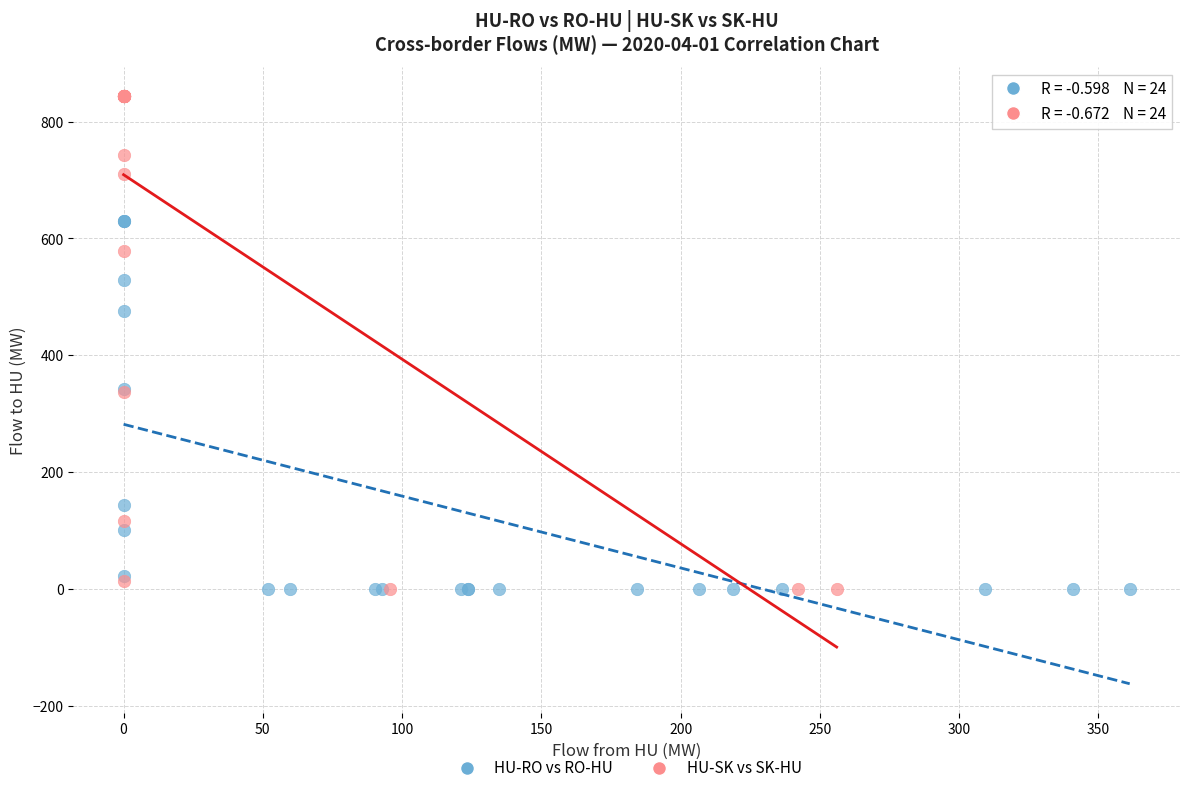

What are all the series names shown in the legend?

HU-RO vs RO-HU, HU-SK vs SK-HU